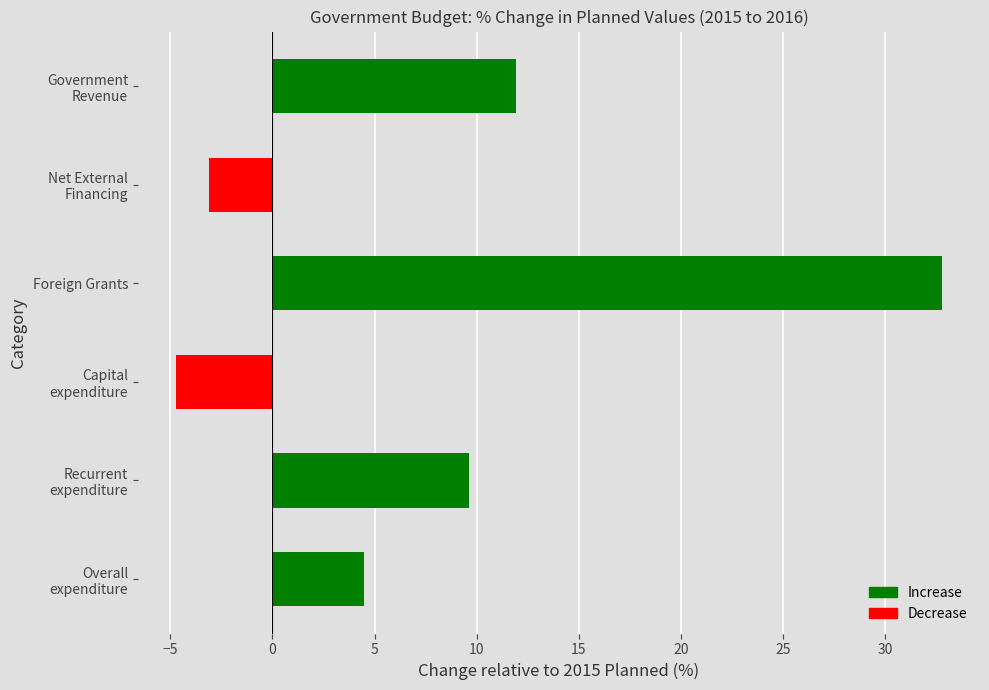

List the labels in order of value, smallest first.

Capital
expenditure, Net External
Financing, Overall
expenditure, Recurrent
expenditure, Government
Revenue, Foreign Grants